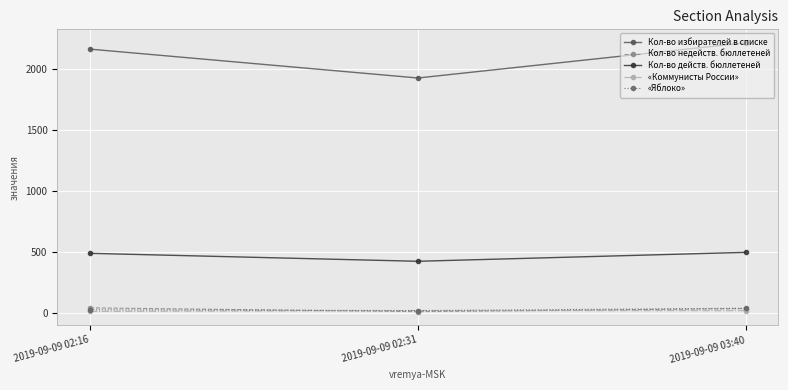

What is the maximum value shown in the chart?

2214